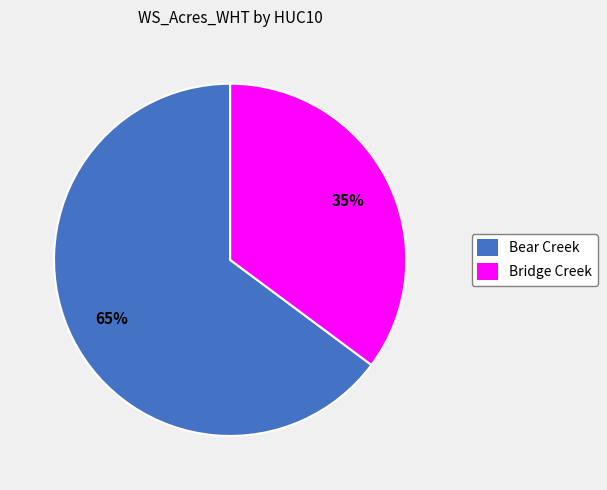

Is there a majority slice in this chart?

Yes